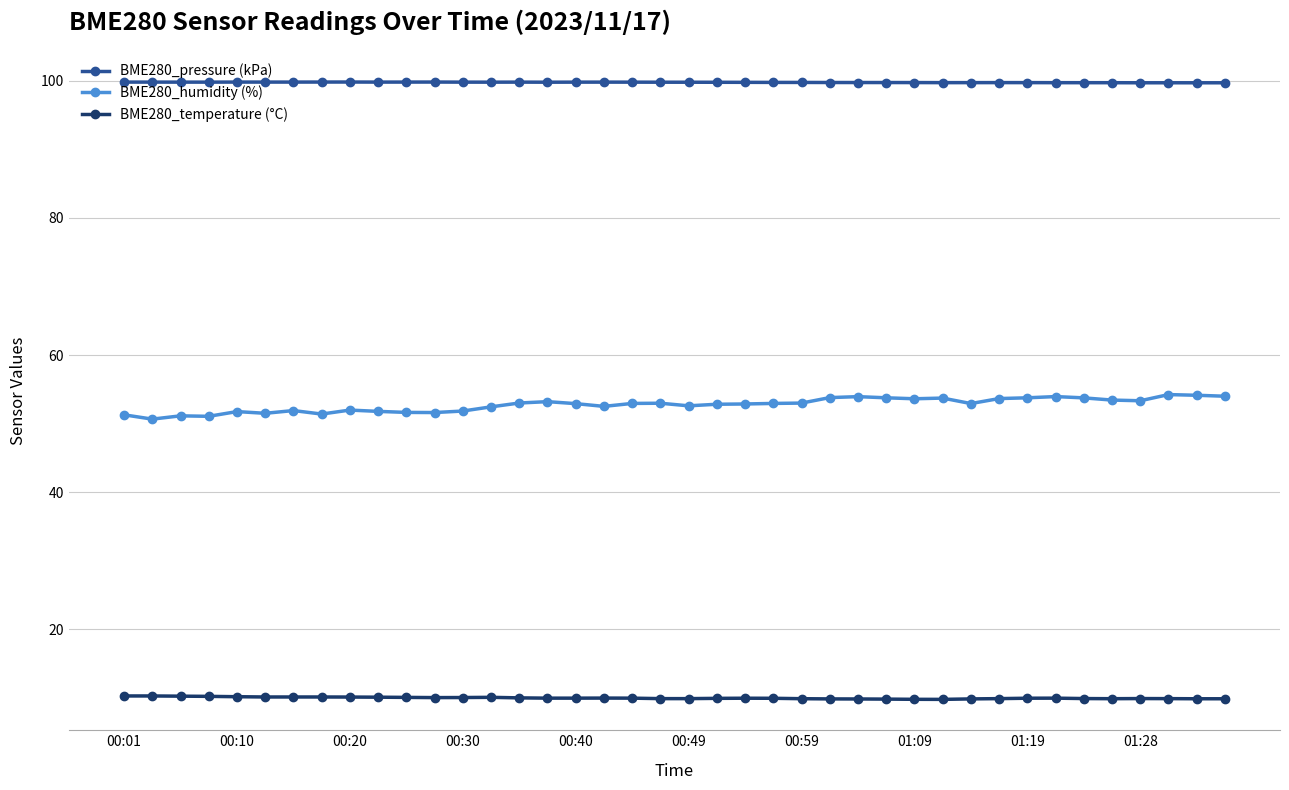

List the series in order of their overall mean, lowest first.

BME280_temperature (°C), BME280_humidity (%), BME280_pressure (kPa)